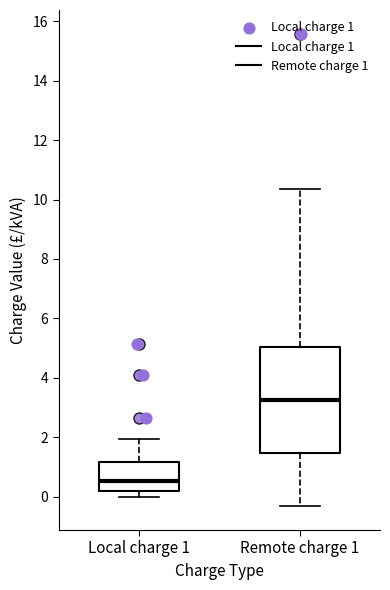

Reading left to right, read every box against the y-axis: the position of its median line, the range the box covers, and the ends of its whiskers. The values are not printed on the chart, so give them approximately, as read against the axis.

Local charge 1: median 0.6, box 0.2 to 1.2, whiskers 0.0 to 2.0
Remote charge 1: median 3.2, box 1.4 to 5.0, whiskers -0.4 to 10.4